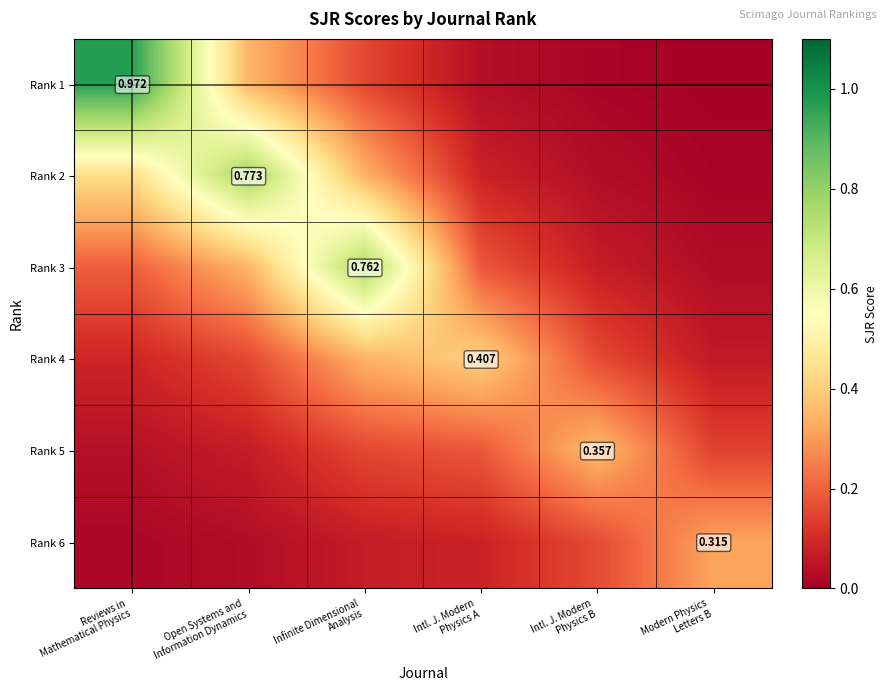

Count the number of categories in the chart.

6